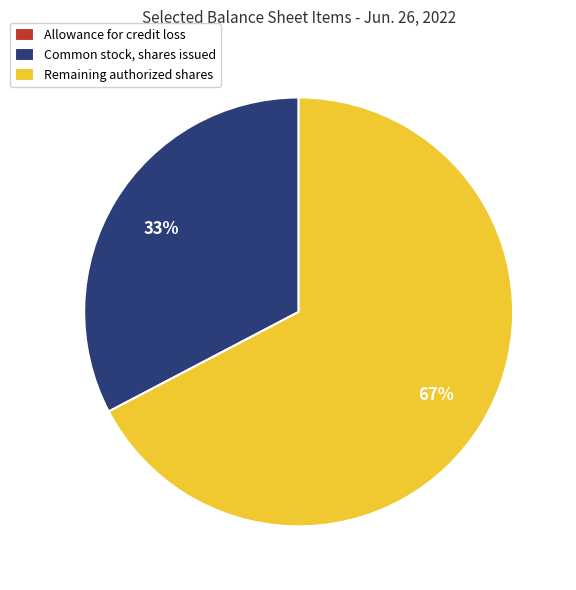

Is there a majority slice in this chart?

Yes